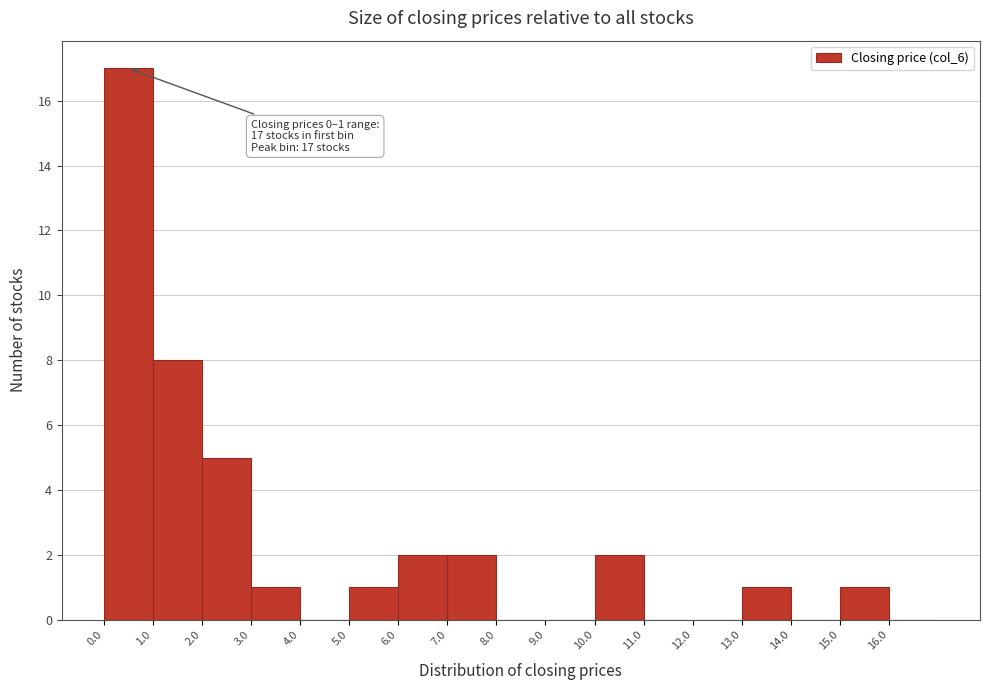

Over which range of the x-axis is the bar tallest?

0 to 1